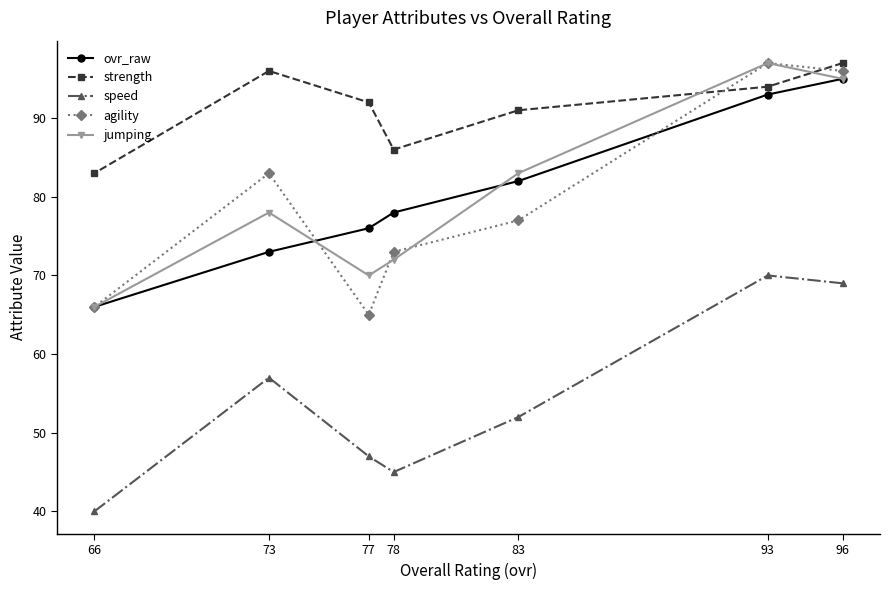

Reading right to left, transcribe all the data shown in this chart.

ovr_raw: 96=95	93=93	83=82	78=78	77=76	73=73	66=66
strength: 96=97	93=94	83=91	78=86	77=92	73=96	66=83
speed: 96=69	93=70	83=52	78=45	77=47	73=57	66=40
agility: 96=96	93=97	83=77	78=73	77=65	73=83	66=66
jumping: 96=95	93=97	83=83	78=72	77=70	73=78	66=66